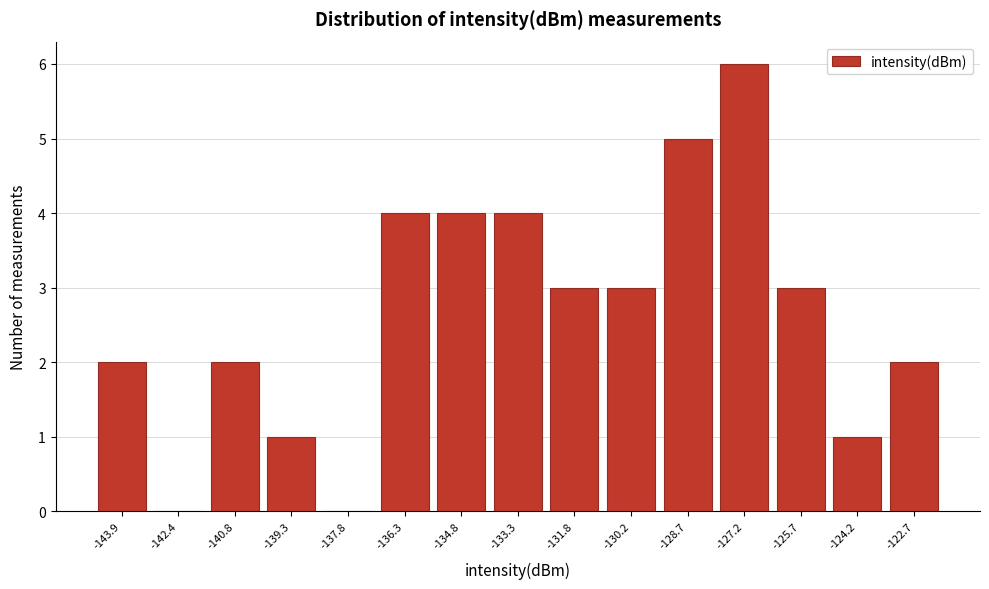

Reading right to left, list all the values displayed in this chart.

-122.7=2	-124.2=1	-125.7=3	-127.2=6	-128.7=5	-130.2=3	-131.8=3	-133.3=4	-134.8=4	-136.3=4	-137.8=0	-139.3=1	-140.8=2	-142.4=0	-143.9=2